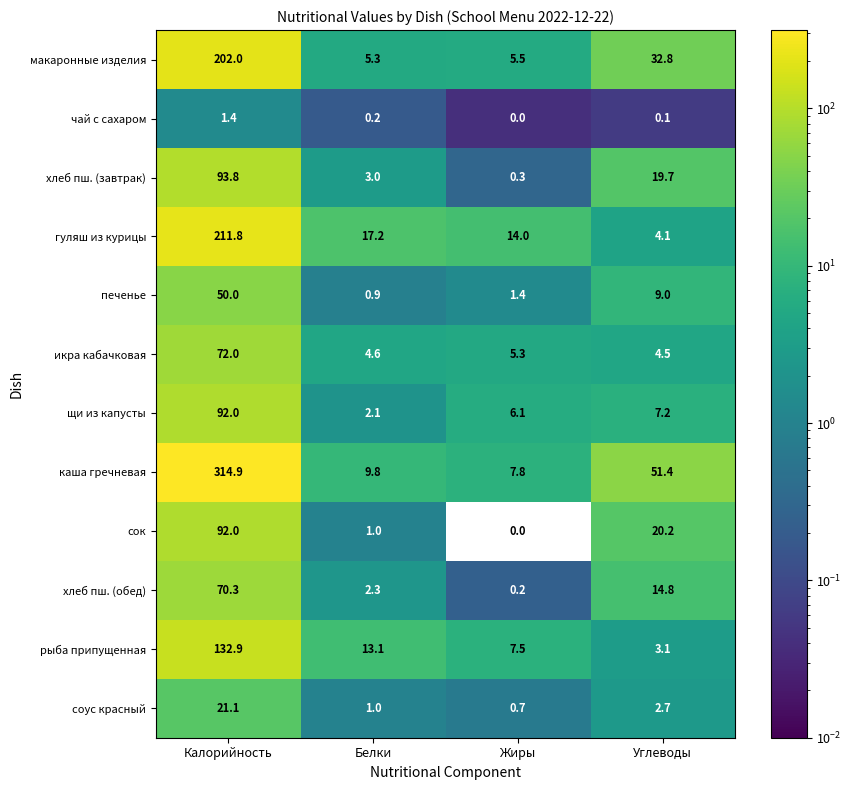

What is the sum of all чай с сахаром values?

1.7